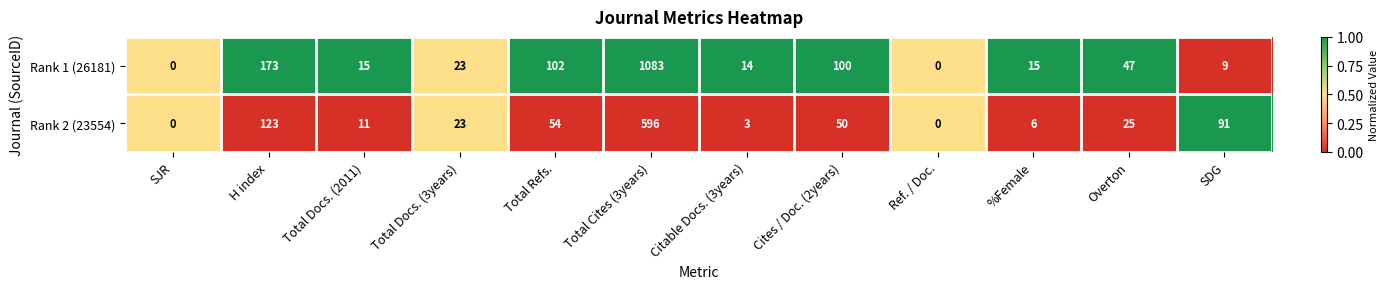

Reading right to left, what are all the values shown in this chart?

Rank 1 (26181): 9	47	15	0	100	14	1083	102	23	15	173	0
Rank 2 (23554): 91	25	6	0	50	3	596	54	23	11	123	0